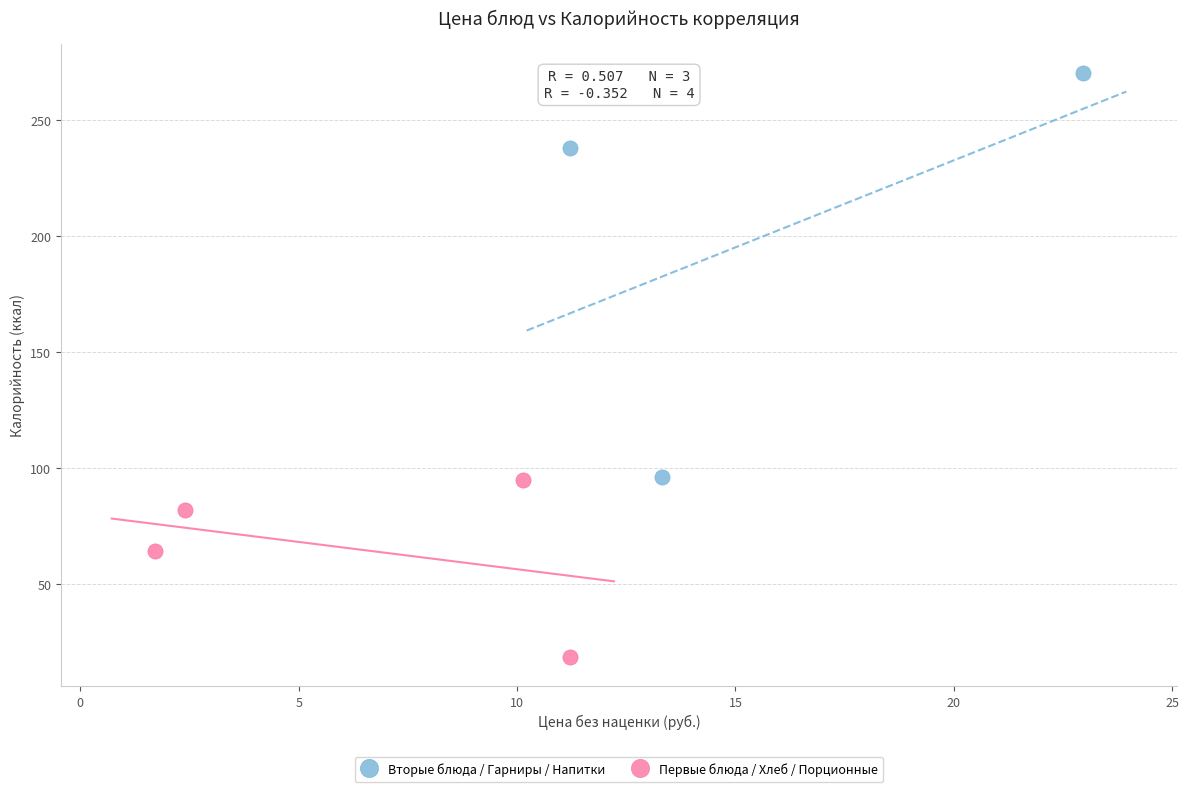

Which series has the widest spread of Y values?

Вторые блюда / Гарниры / Напитки